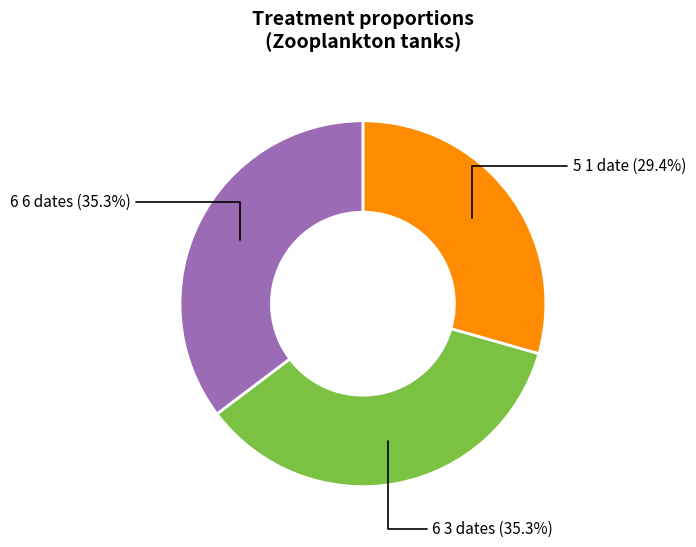

Does any single category account for the majority?

No